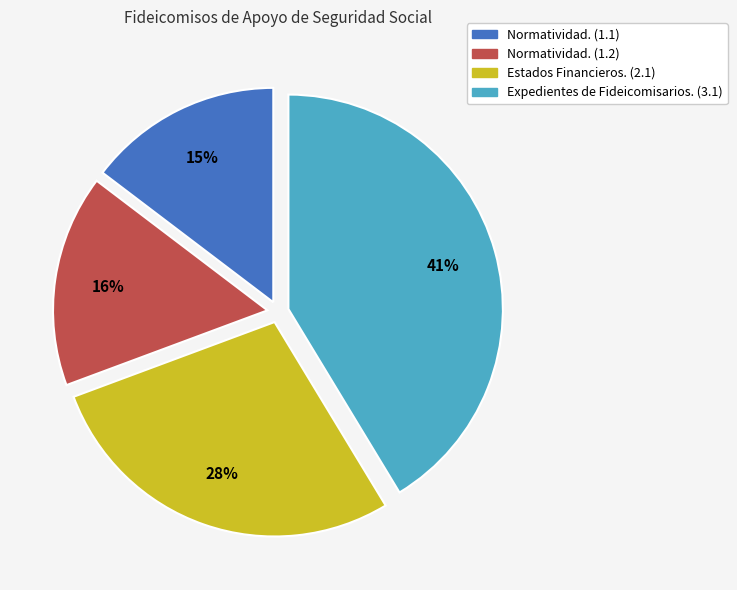

To the nearest percent, what percentage of the pie is Normatividad. (1.1)?

15%